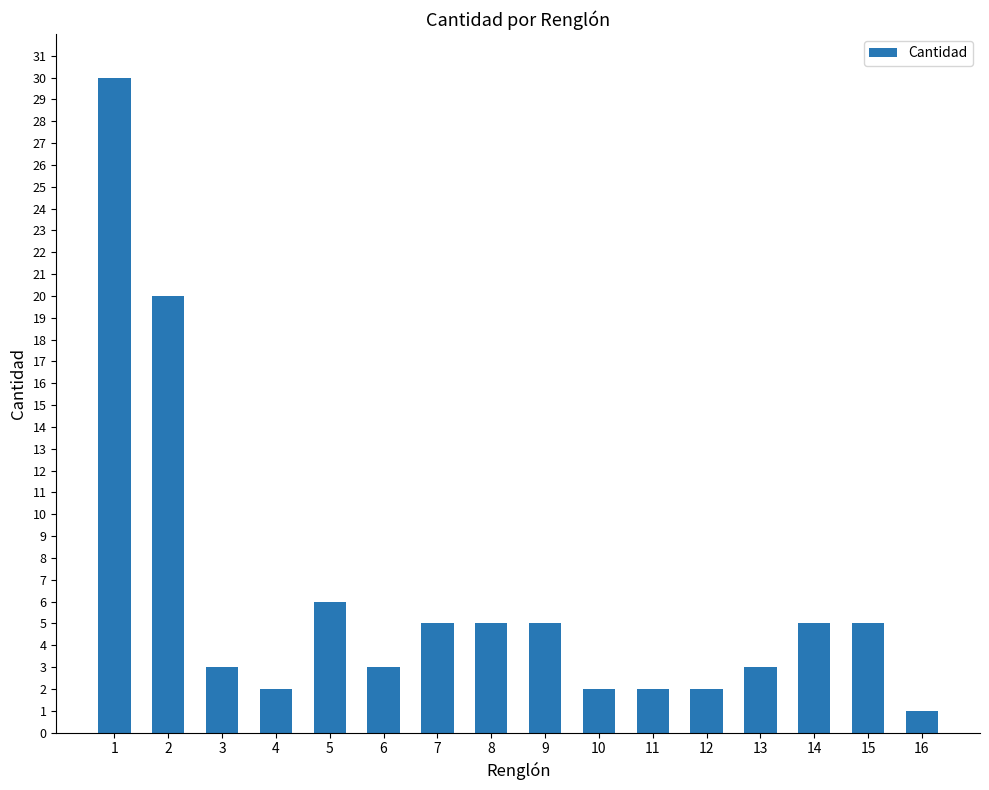

What is the difference between the maximum and minimum values?

29